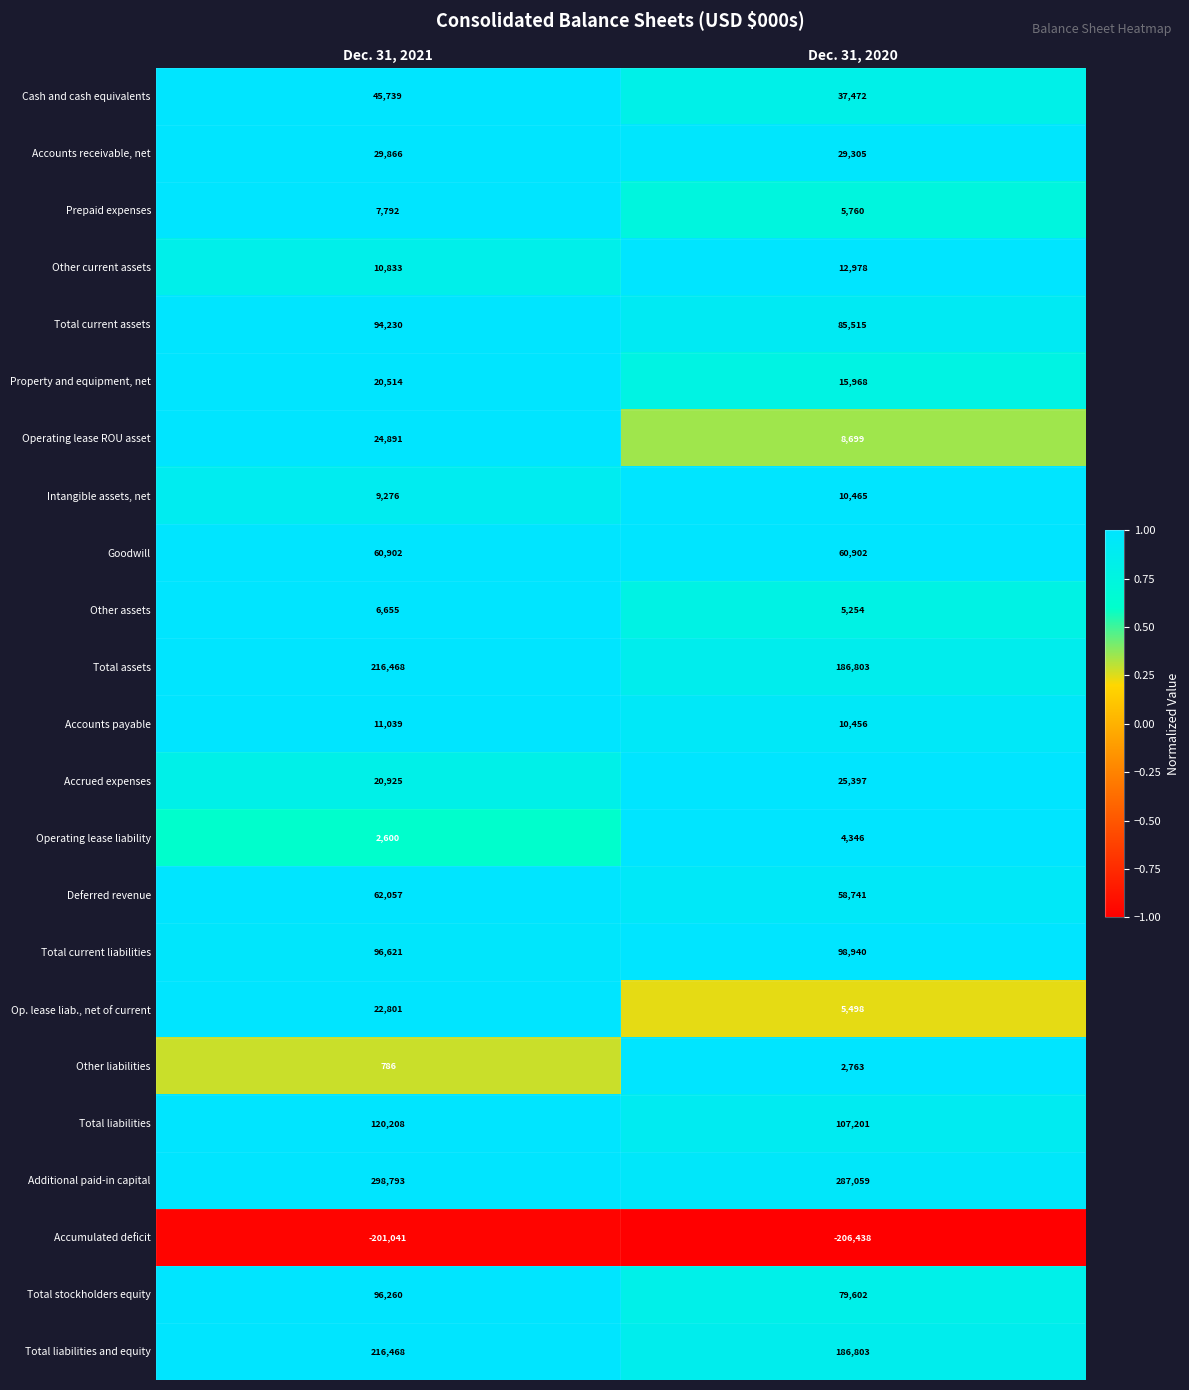

List the labels in order of Operating lease liability value, largest first.

Dec. 31, 2020, Dec. 31, 2021